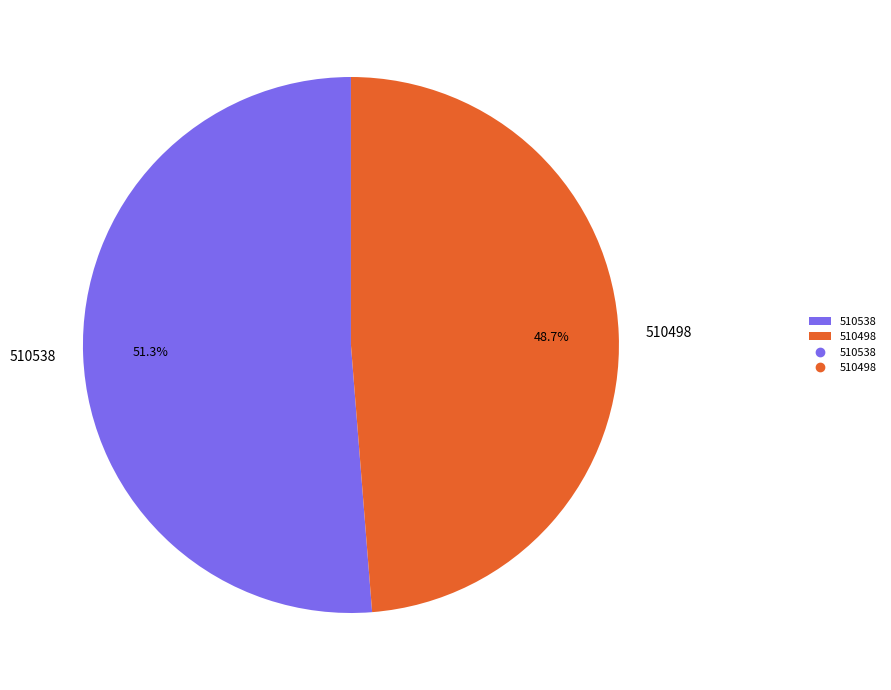

To the nearest percent, what percentage of the pie is 510538?

51%